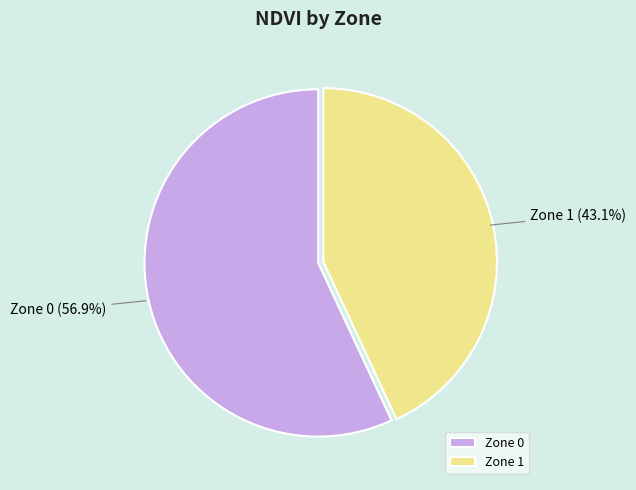

What is the smallest slice in the pie chart?

Zone 1